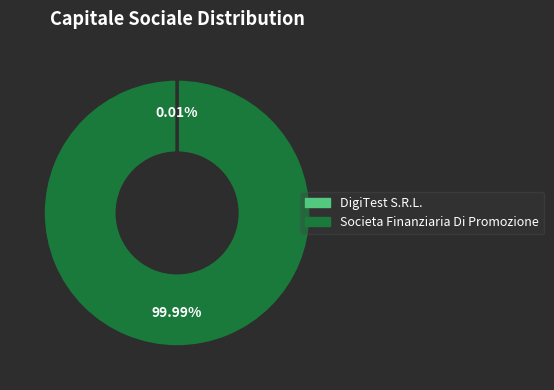

What is the largest slice in the pie chart?

Societa Finanziaria Di Promozione